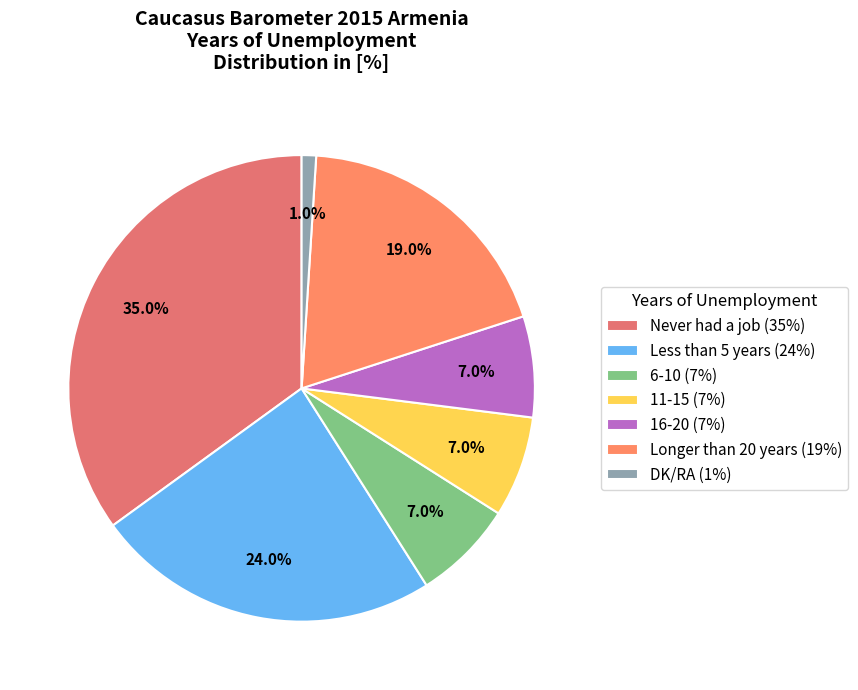

To the nearest percent, what is the average slice percentage?

14%